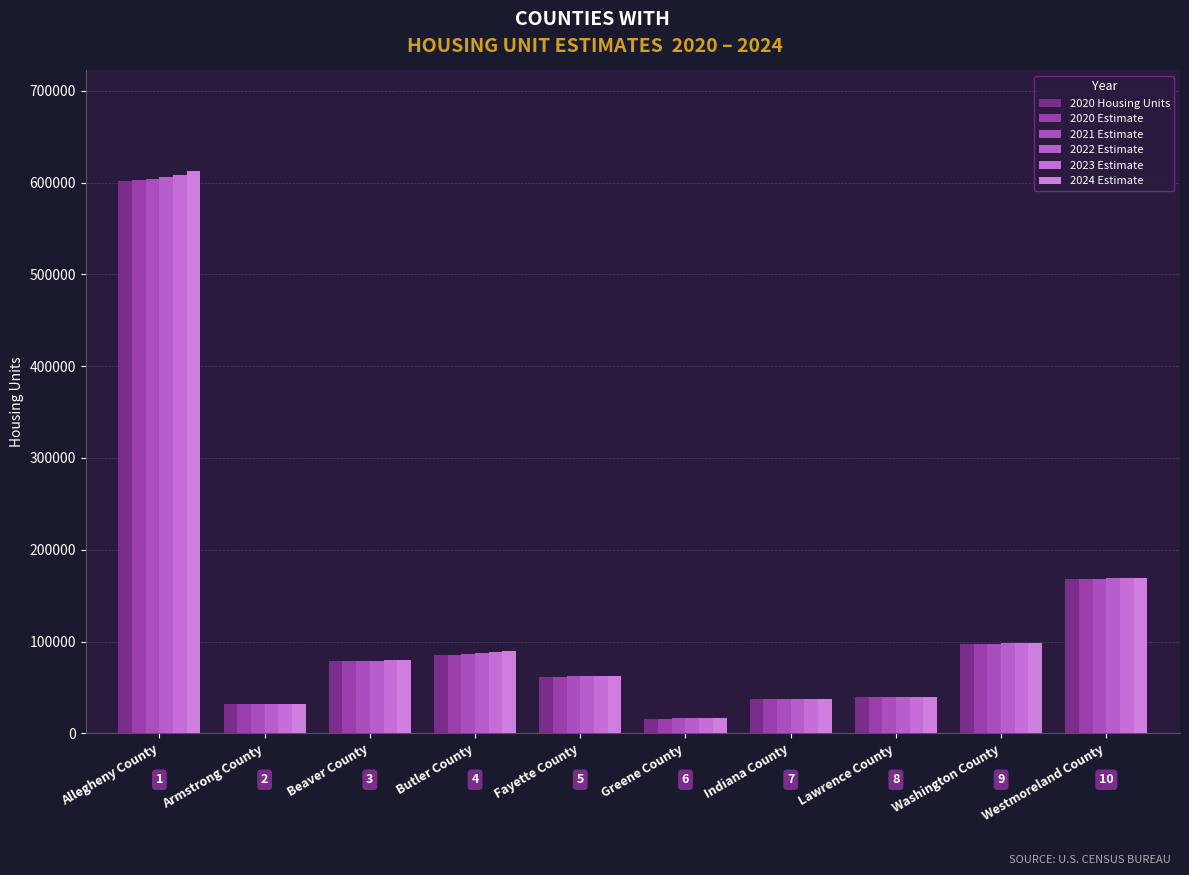

Is the value of 2020 Estimate at Lawrence County greater than the value of 2020 Housing Units at Beaver County?

No